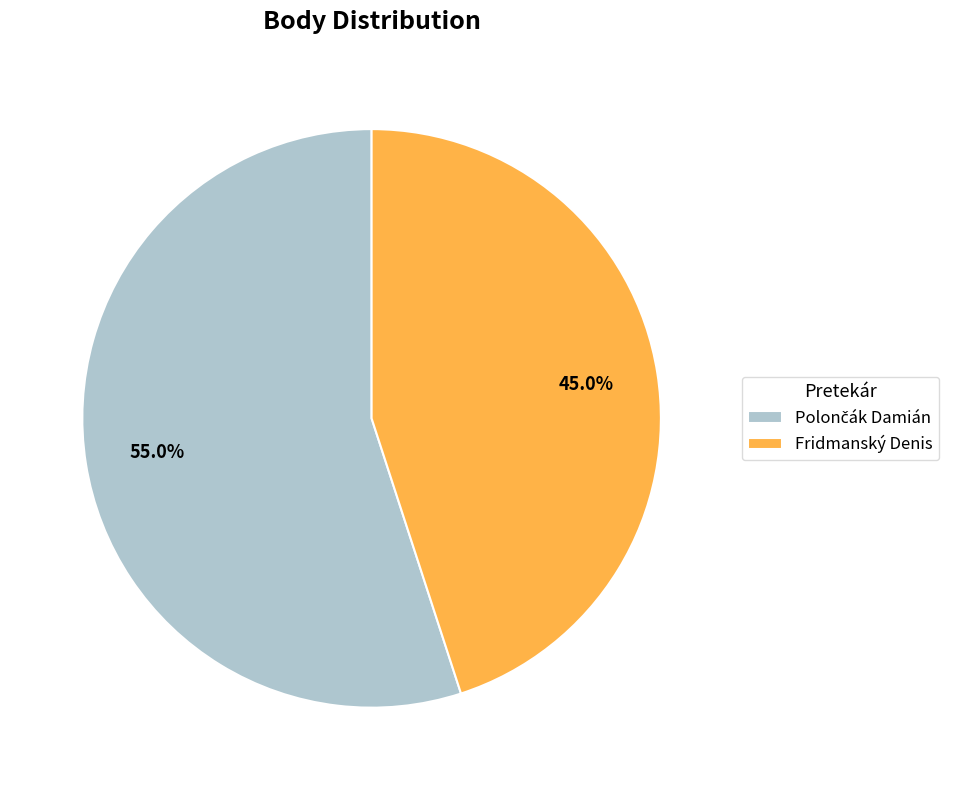

To the nearest percent, what is the difference between the largest and smallest slice percentages?

10%